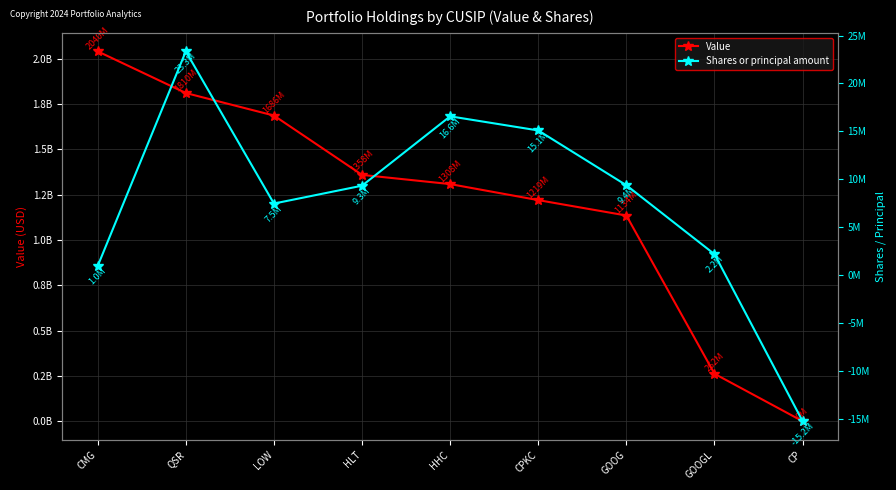

What are all the series names shown in the legend?

Value, Shares or principal amount